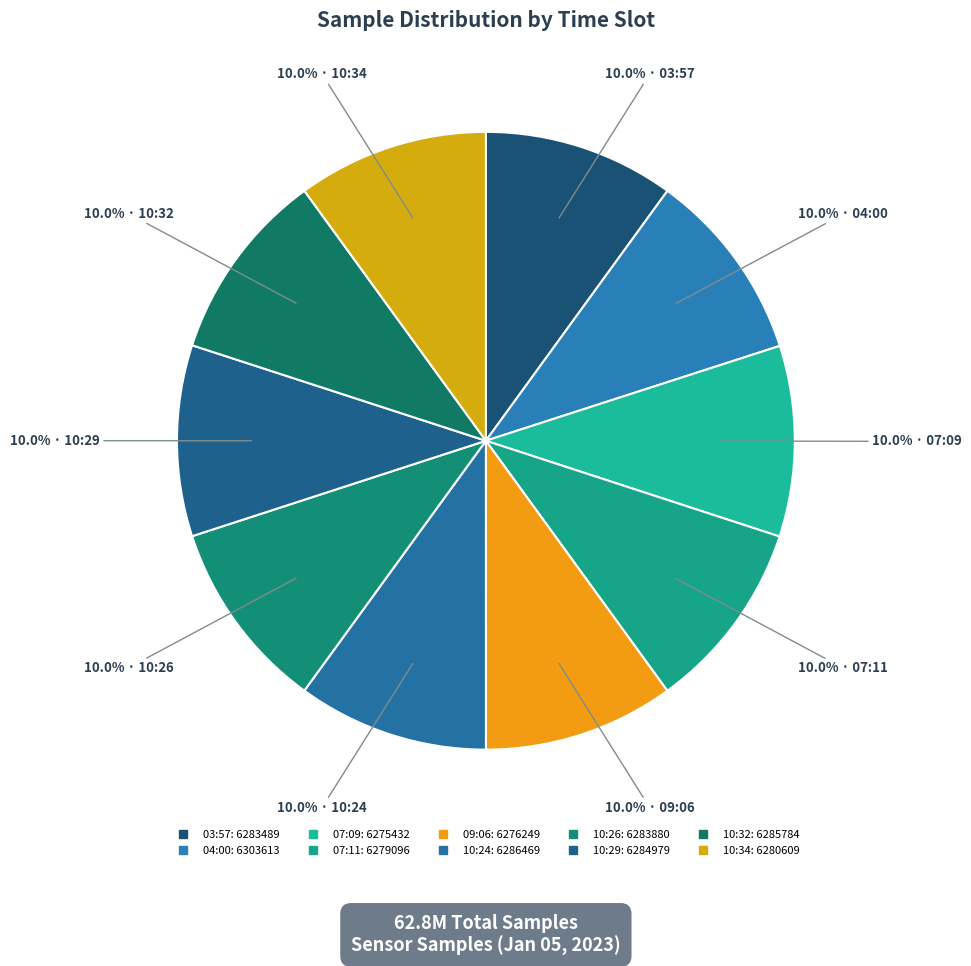

Is it true that 10:29 is 10% of the pie?

True